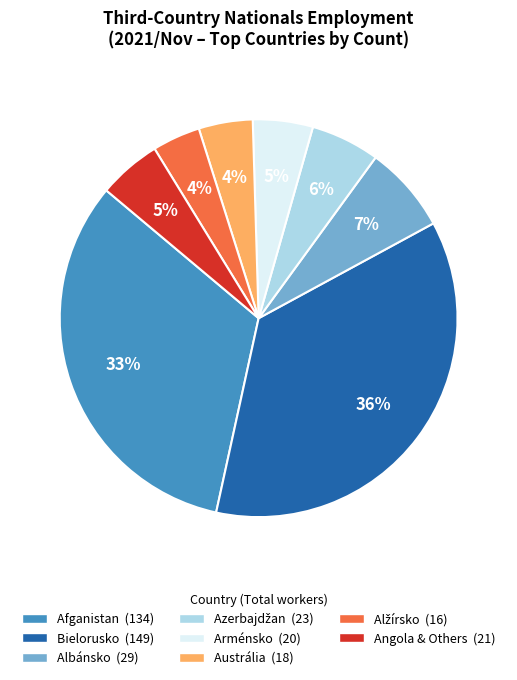

To the nearest percent, what is the difference between the largest and smallest slice percentages?

32%